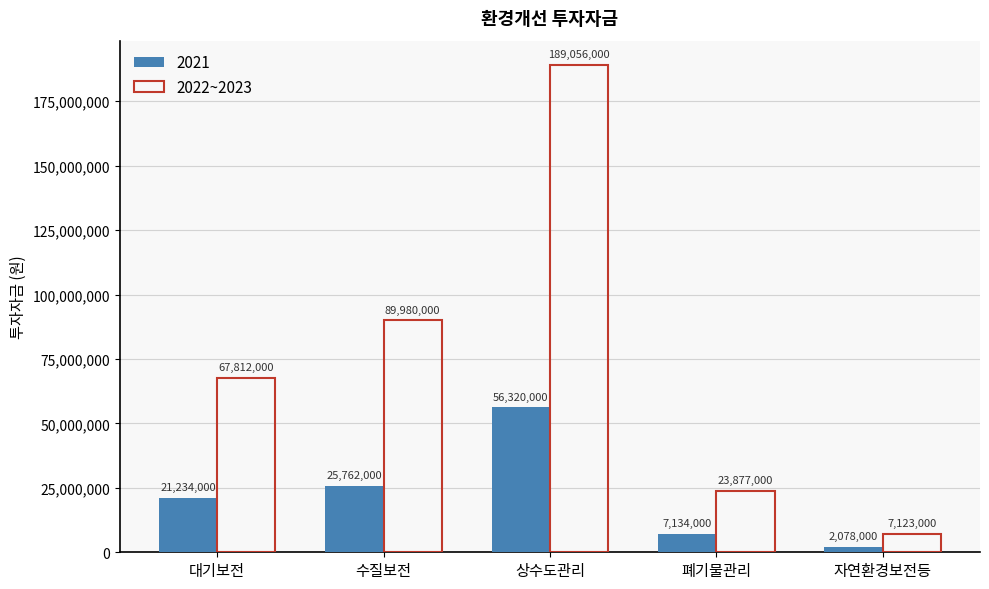

Rank the series at 상수도관리 from lowest to highest value.

2021, 2022~2023